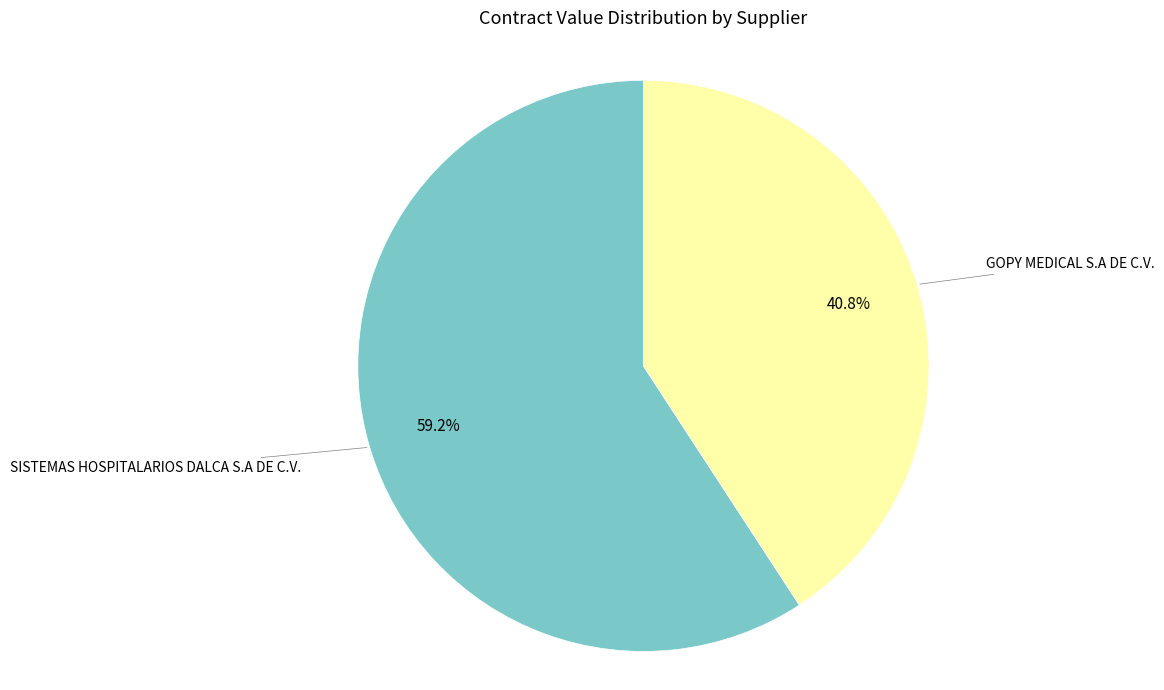

Is there a majority slice in this chart?

Yes